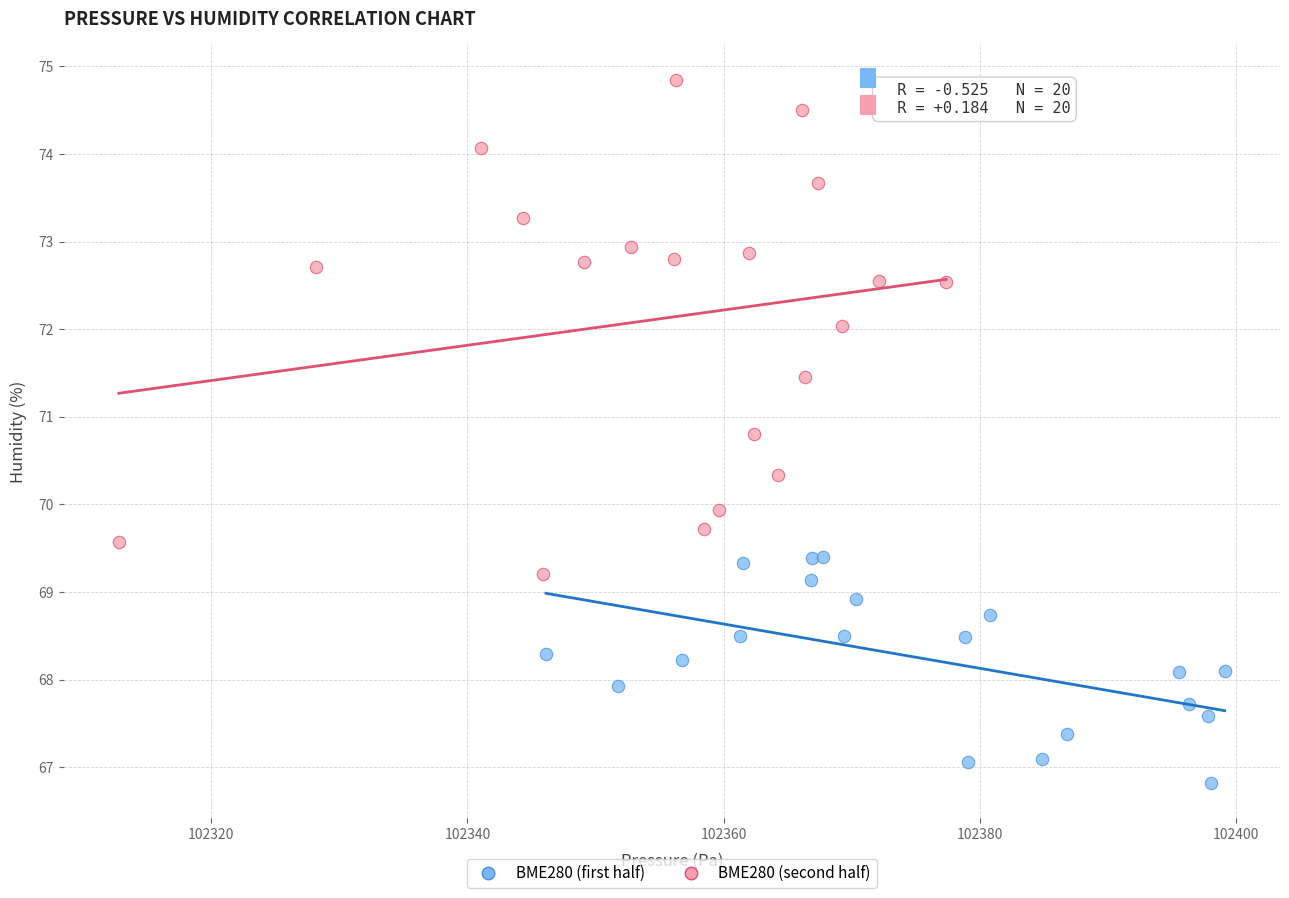

What are all the series names shown in the legend?

BME280 (first half), BME280 (second half)